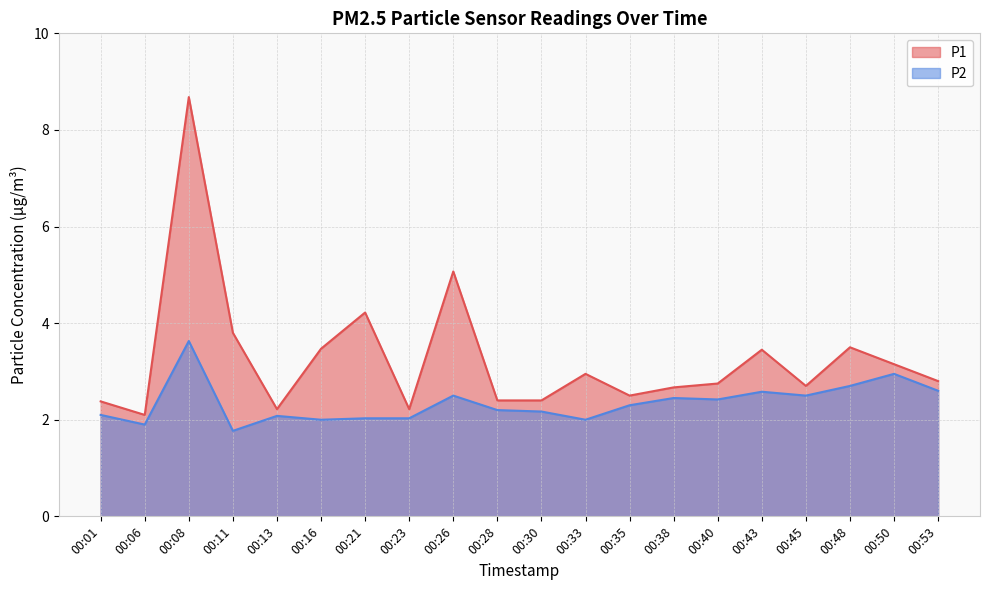

What value does the P2 series have at 00:45?

2.5